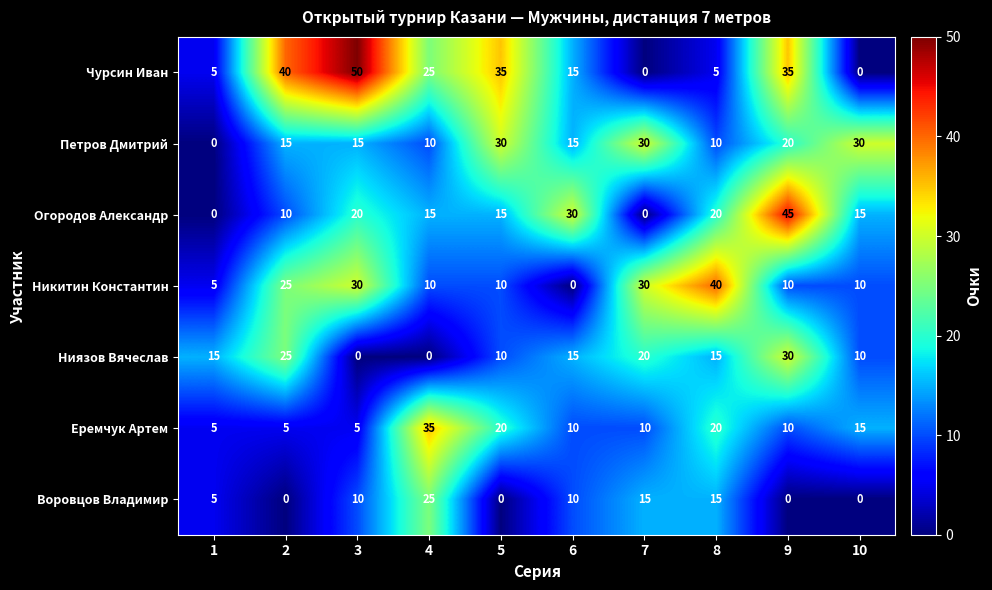

Which series has the largest total across all categories?

Чурсин Иван